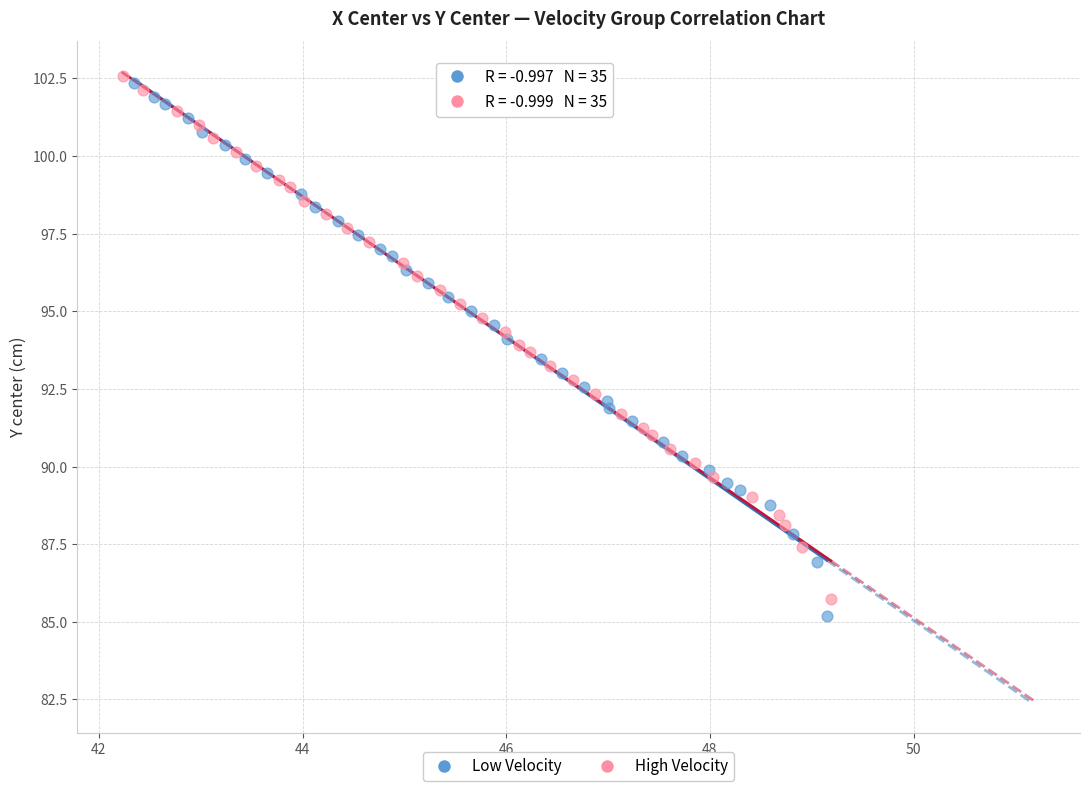

Which series has the widest spread of Y values?

Low Velocity